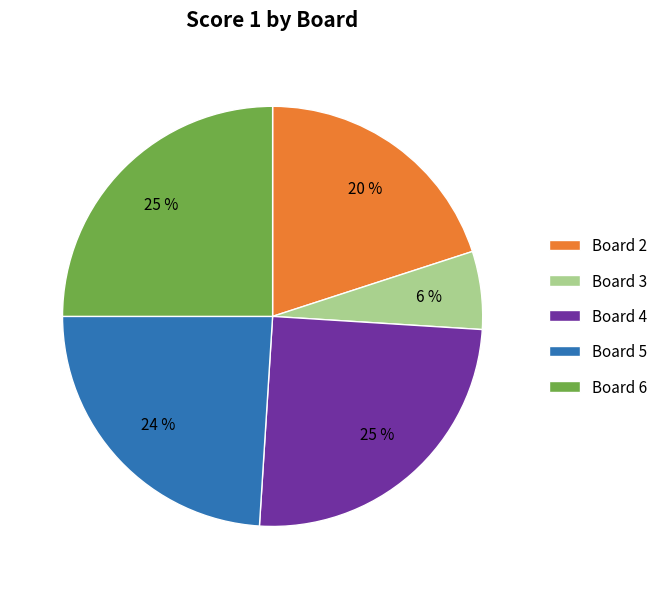

What is the smallest slice in the pie chart?

Board 3